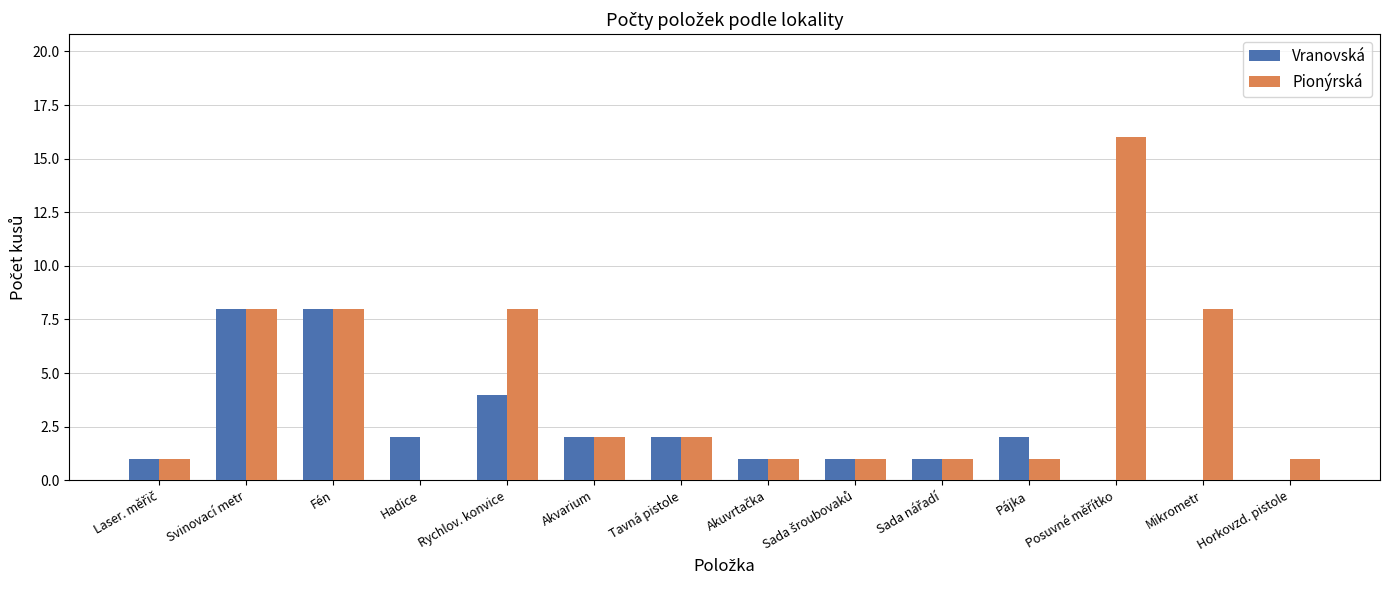

Reading left to right, transcribe all the data shown in this chart.

Vranovská: 1	8	8	2	4	2	2	1	1	1	2	0	0	0
Pionýrská: 1	8	8	0	8	2	2	1	1	1	1	16	8	1